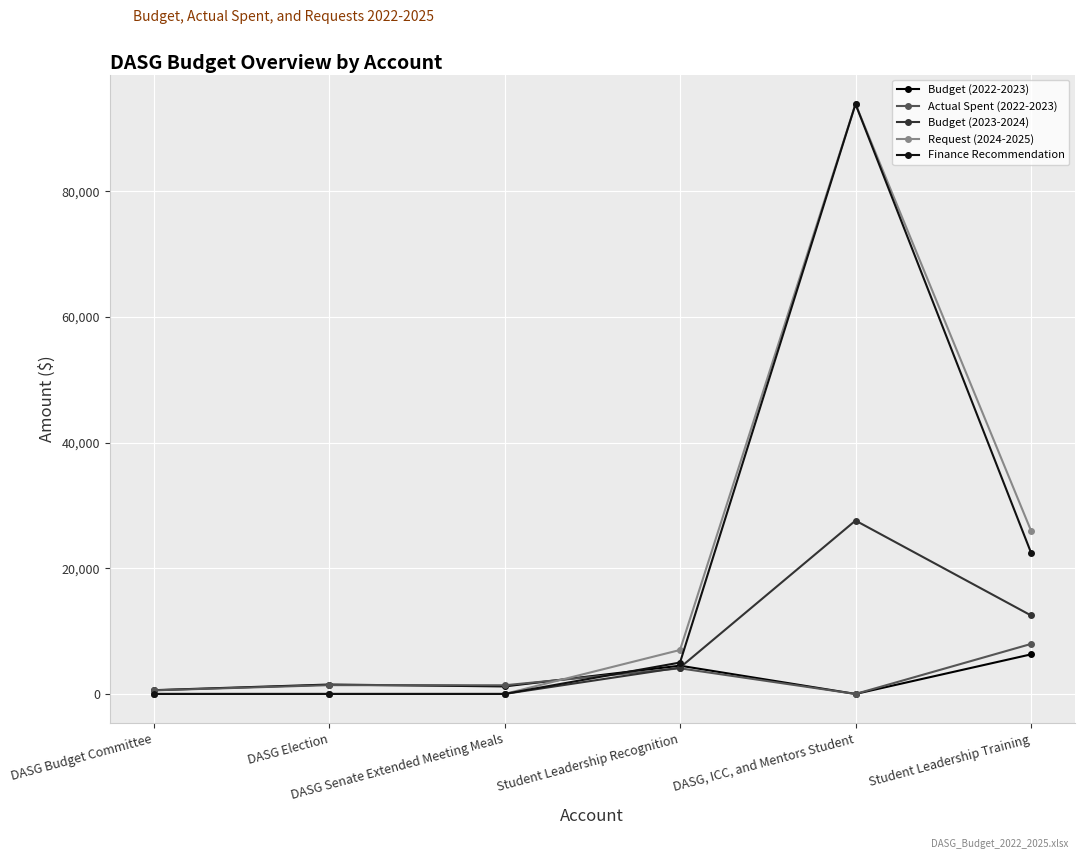

What is the sum of all Budget (2022-2023) values?

14100.0